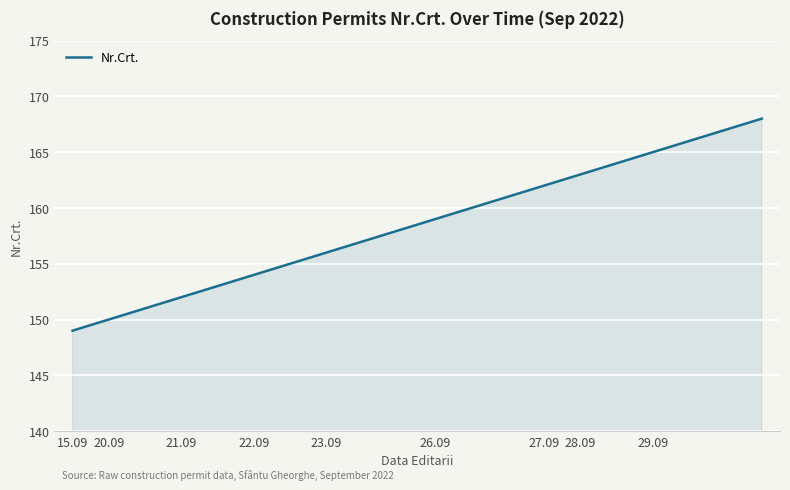

What is the minimum value shown in the chart?

149